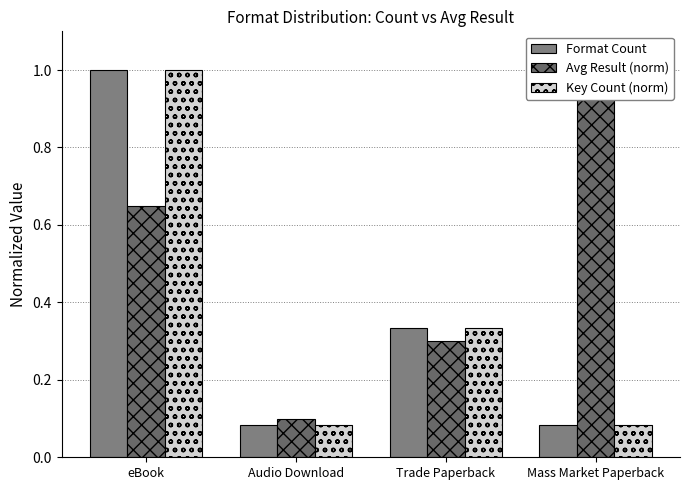

Between eBook and Mass Market Paperback, which series saw the biggest shift?

Format Count